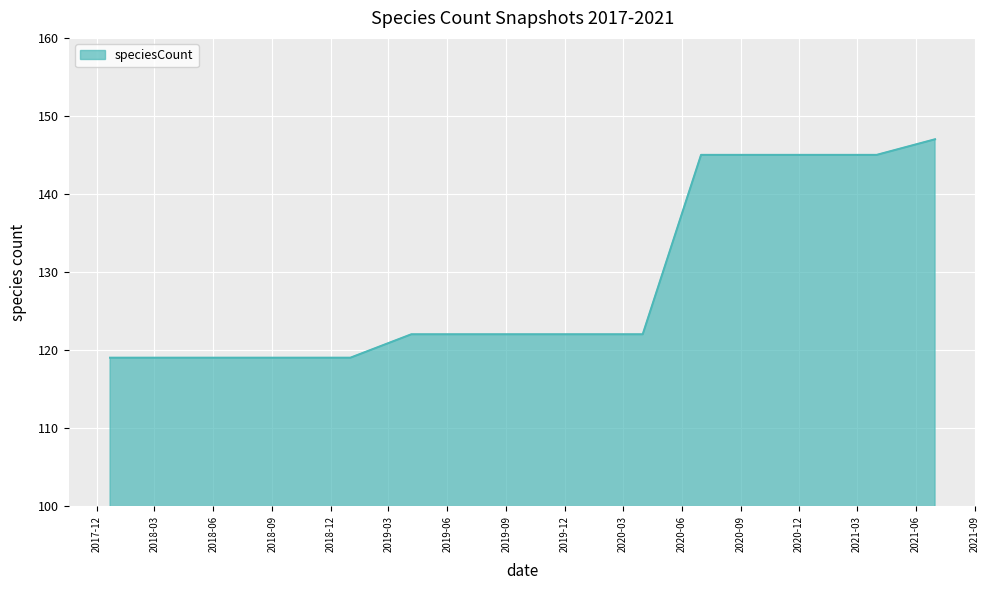

What is the difference between the maximum and minimum values?

28